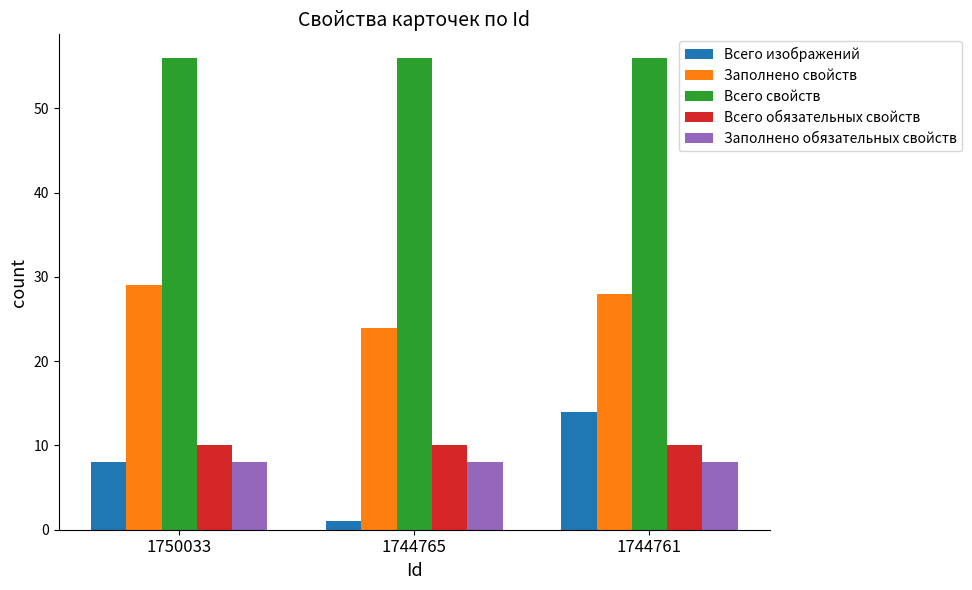

Reading right to left, transcribe all the data shown in this chart.

Всего изображений: 14	1	8
Заполнено свойств: 28	24	29
Всего свойств: 56	56	56
Всего обязательных свойств: 10	10	10
Заполнено обязательных свойств: 8	8	8